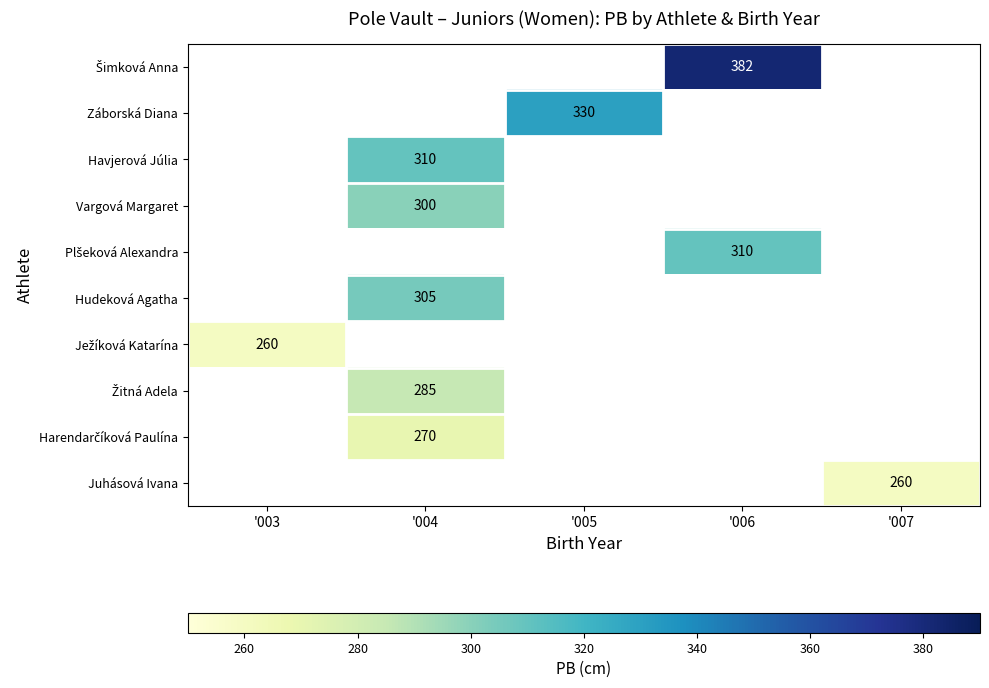

Which label corresponds to the largest value in the chart?

'006